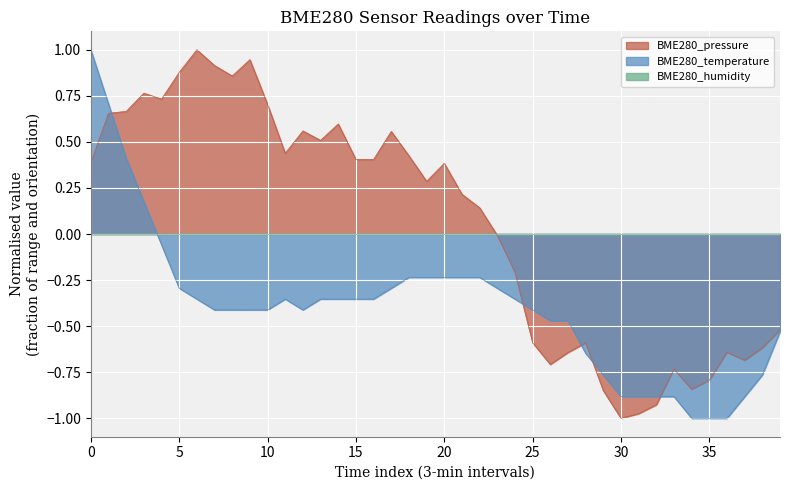

What is the difference between the maximum and minimum values in the BME280_pressure series?

2.0